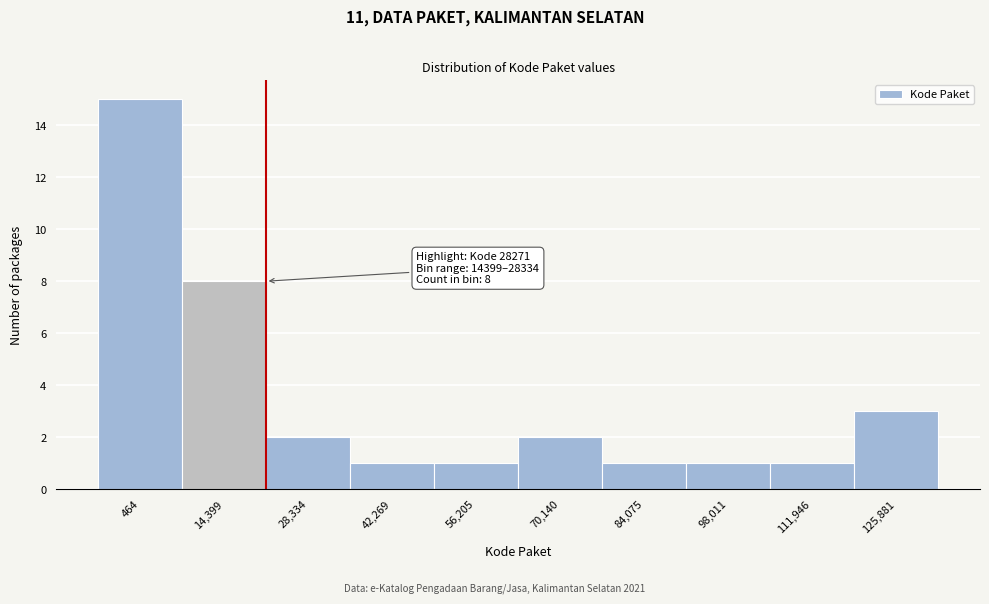

Reading right to left, list all the values displayed in this chart.

3	1	1	1	2	1	1	2	8	15